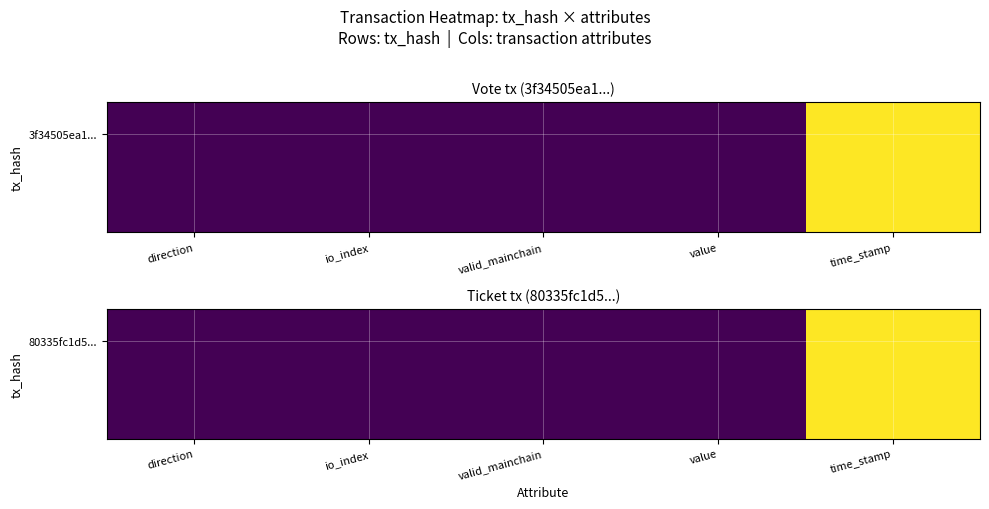

What is the smallest value displayed?

-1.0